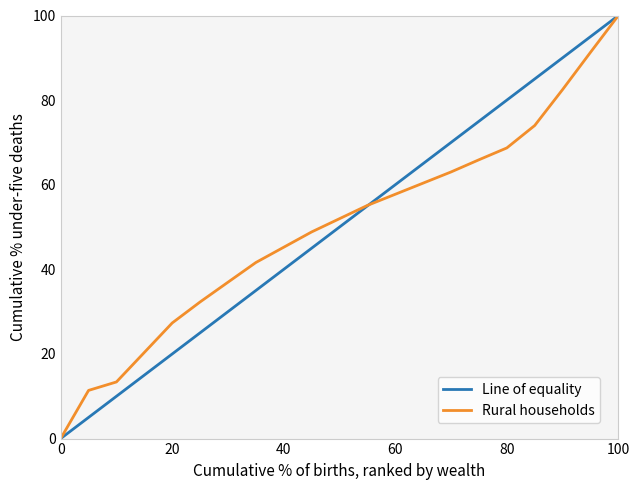

What is the greatest value displayed?

100.0